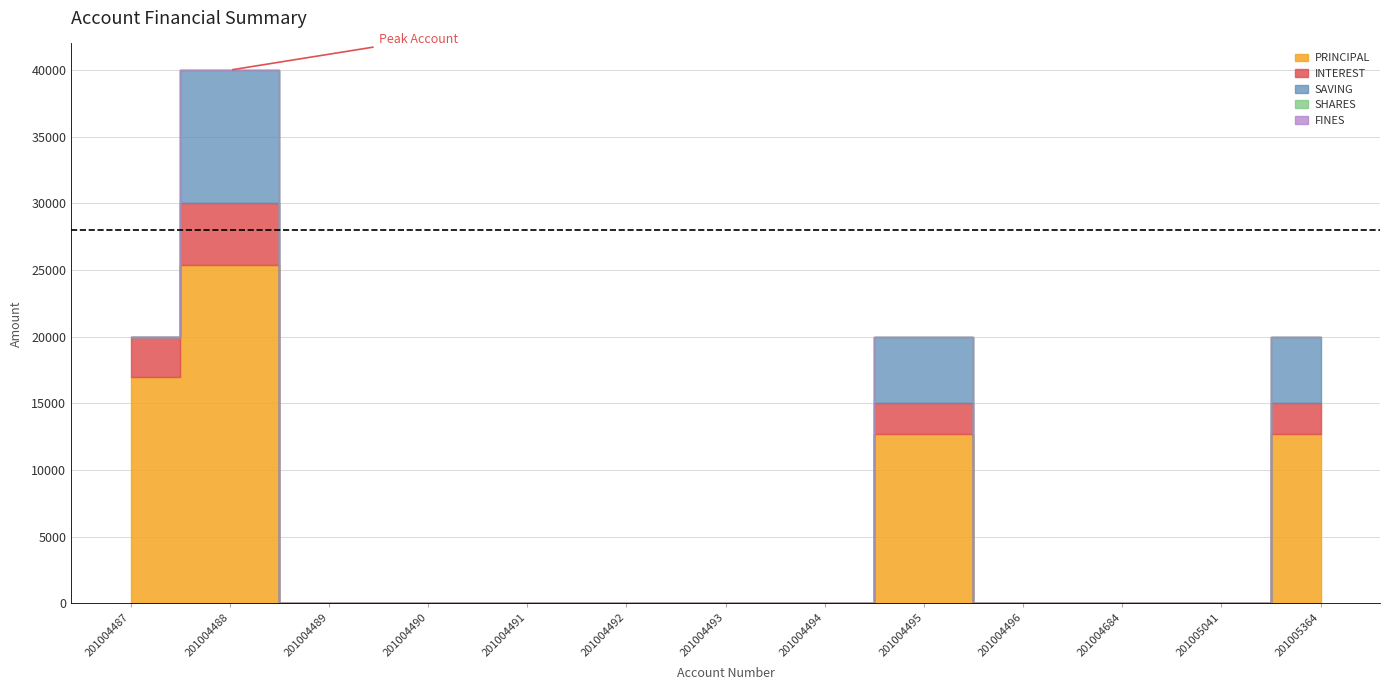

Is it true that PRINCIPAL equals 14213 at 201004491?

False